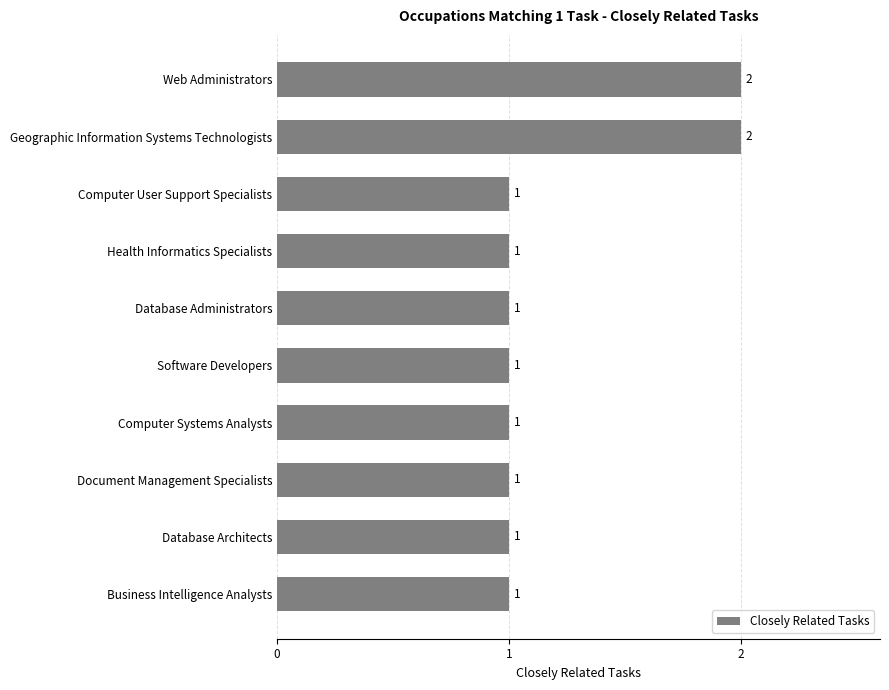

What is the average value?

1